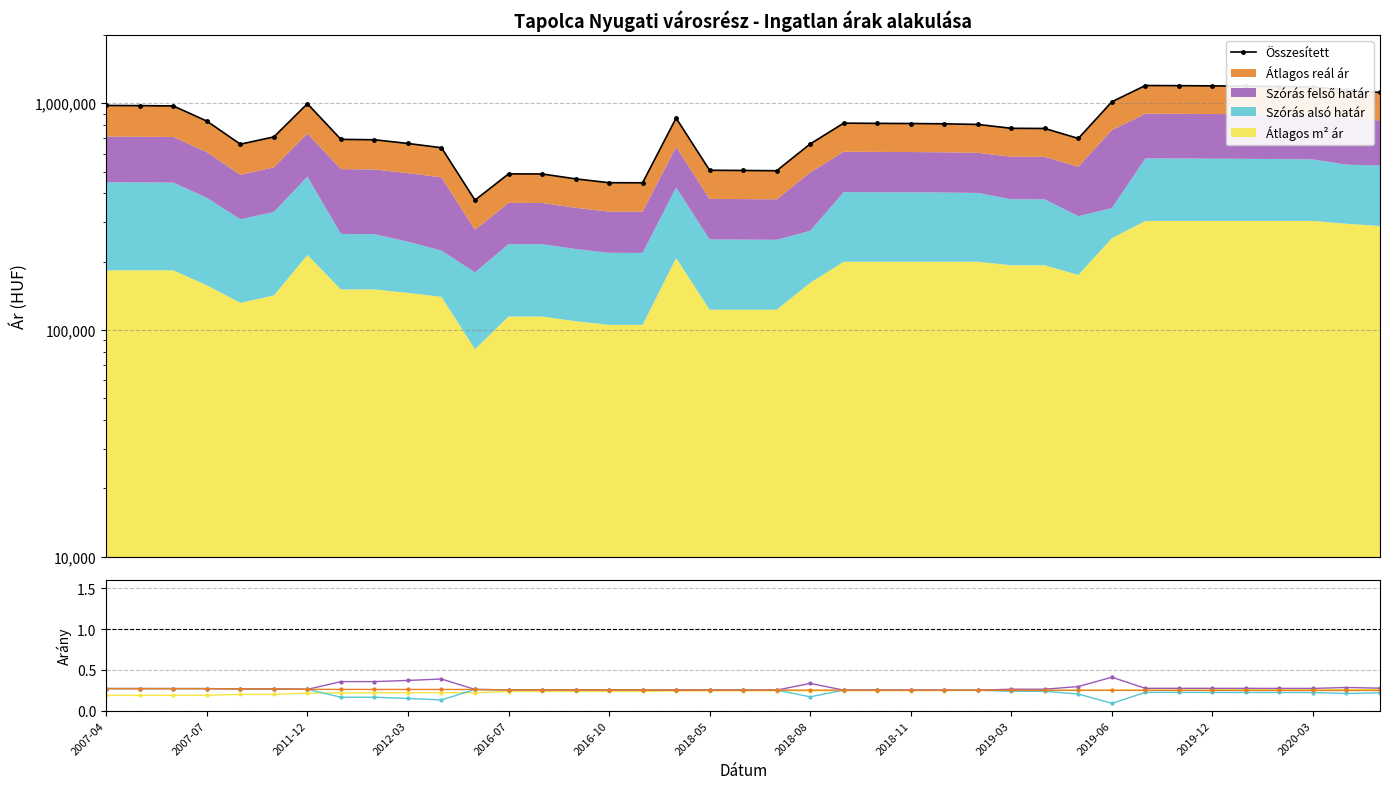

True or false: Átlagos m² ár and Összesített cross at least once.

False